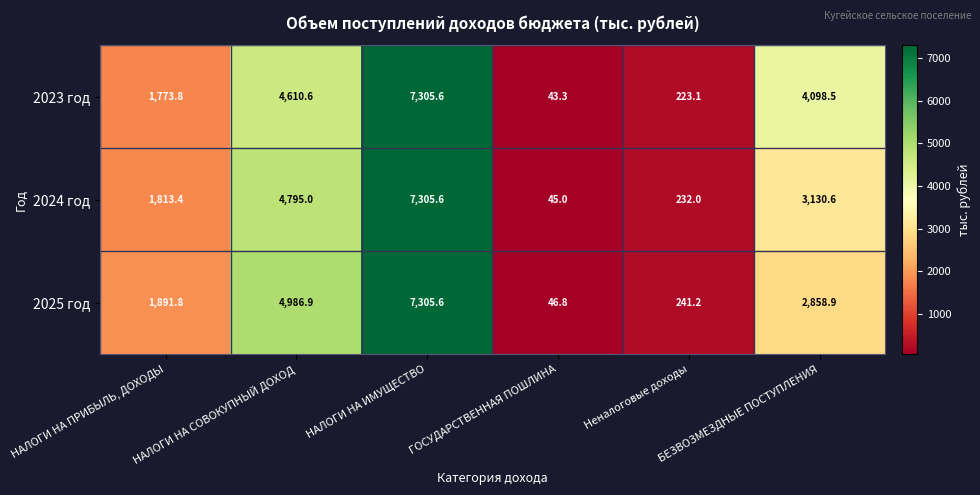

Is it true that 2025 год equals 413.0 at Неналоговые доходы?

False